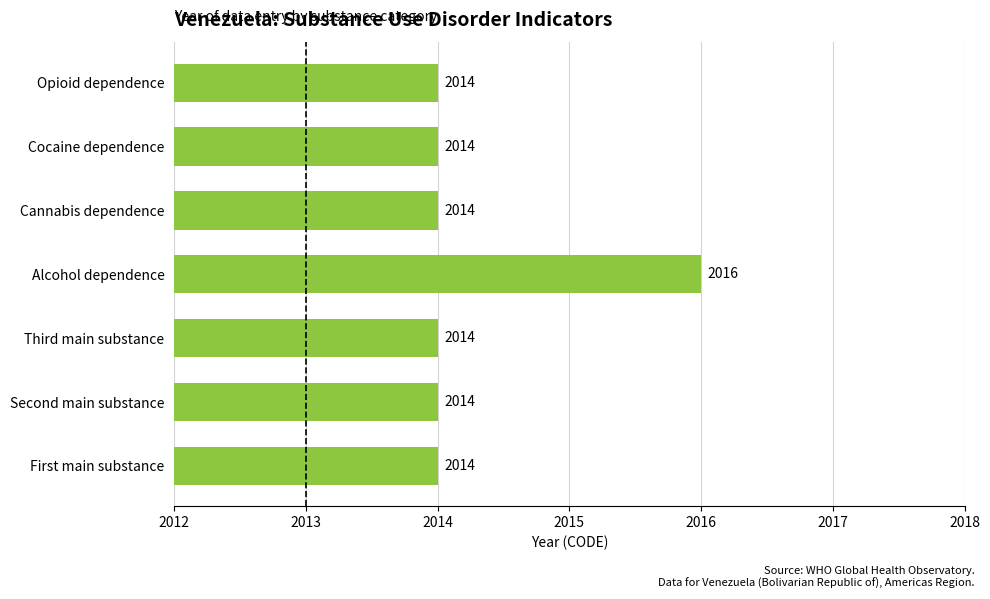

The chart shows a value of 2016 at Alcohol dependence. True or false?

True